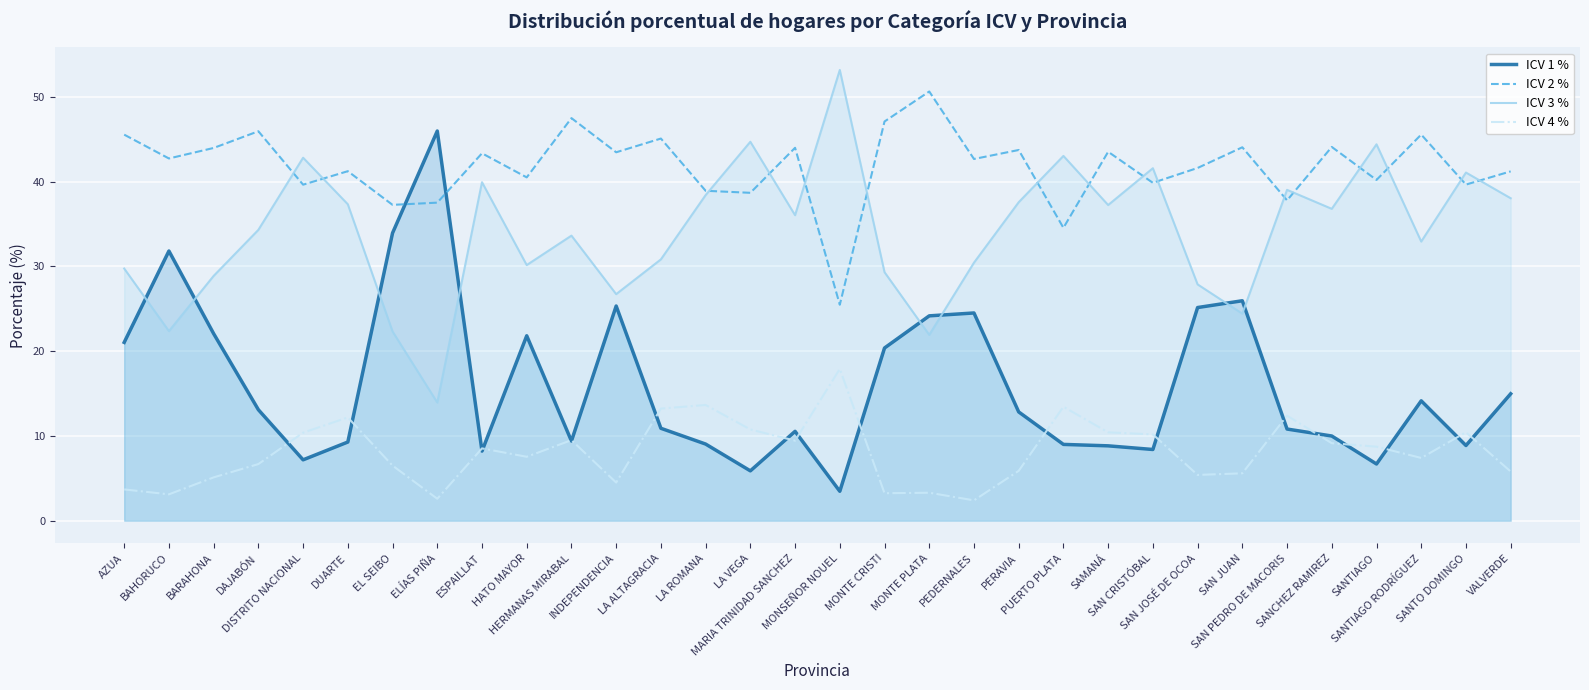

What is the highest value of the ICV 3 % series?

53.2